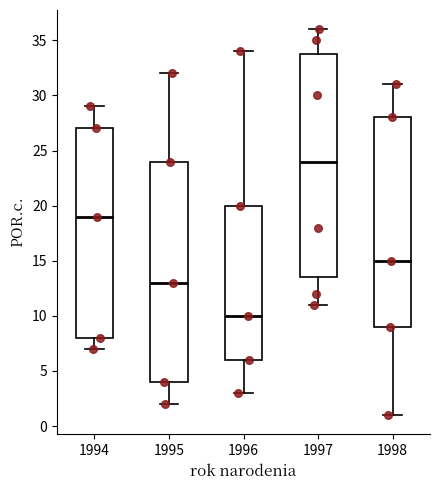

Reading left to right, transcribe this box plot: for each box, give where its median line is, the range the box spans, and where its two whiskers end, as read against the y-axis. The values are not printed on the chart, so give them approximately, as read against the axis.

1994: median 19.0, box 8.0 to 27.0, whiskers 7.0 to 29.0
1995: median 13.0, box 4.0 to 24.0, whiskers 2.0 to 32.0
1996: median 10.0, box 6.0 to 20.0, whiskers 3.0 to 34.0
1997: median 24.0, box 13.5 to 34.0, whiskers 11.0 to 36.0
1998: median 15.0, box 9.0 to 28.0, whiskers 1.0 to 31.0